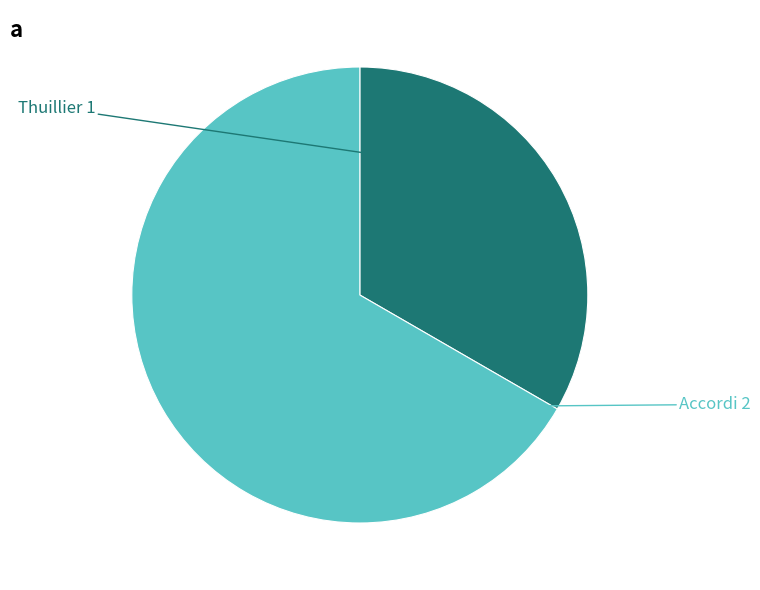

Is there any slice that represents more than half of the pie?

Yes